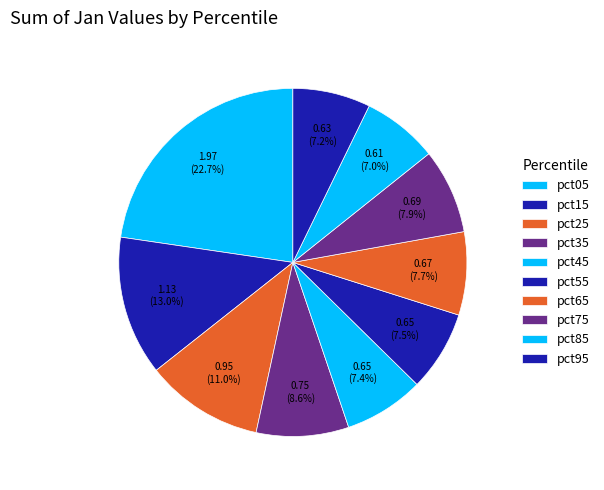

What is the smallest slice in the pie chart?

pct85